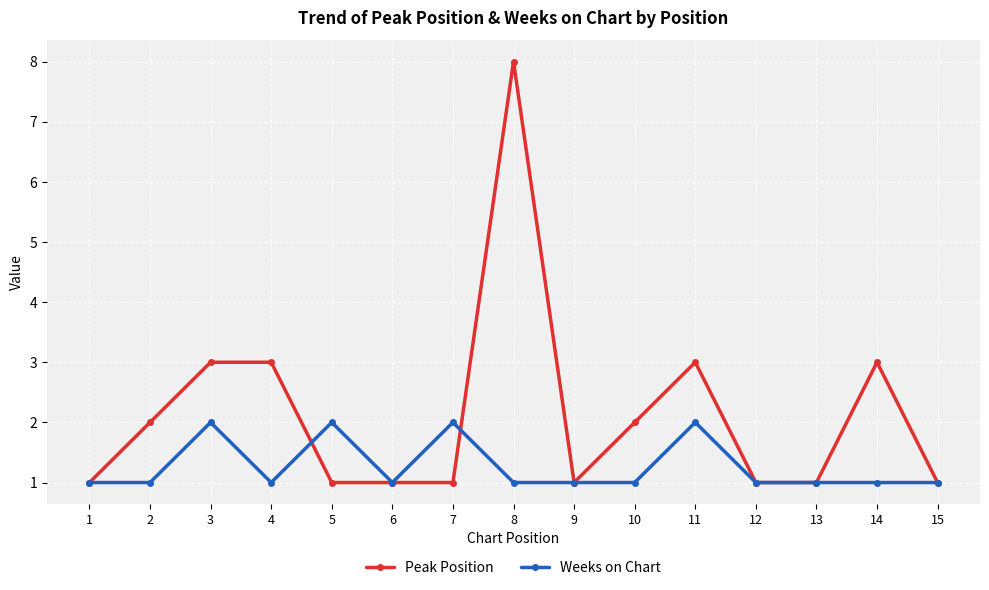

Reading left to right, extract all data points from this chart.

Peak Position: 1	2	3	3	1	1	1	8	1	2	3	1	1	3	1
Weeks on Chart: 1	1	2	1	2	1	2	1	1	1	2	1	1	1	1